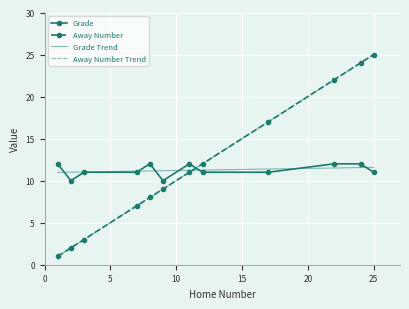

True or false: Away Number has more than 2 points higher than both neighbors.

False